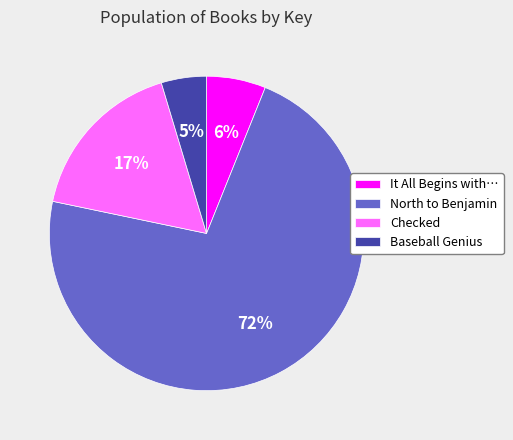

What percentage is the Baseball Genius slice, to the nearest percent?

5%